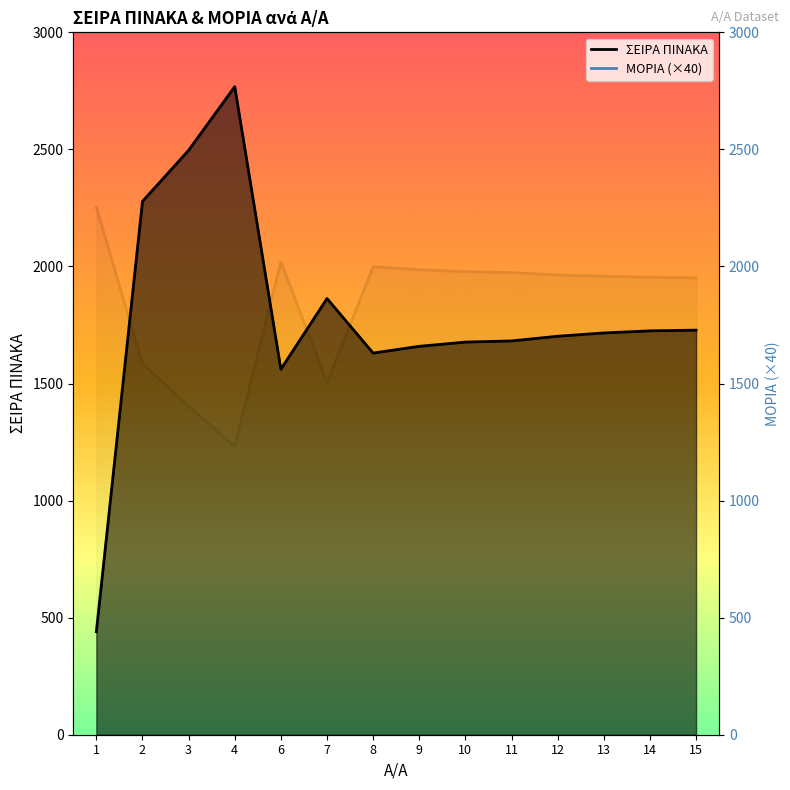

What is the approximate value of ΣΕΙΡΑ ΠΙΝΑΚΑ at 4?

2768.0